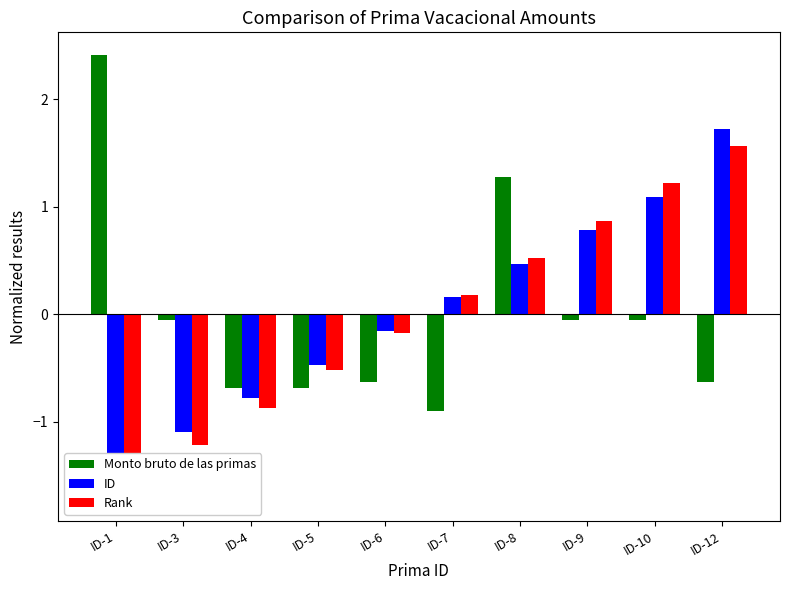

How many series are shown in this chart?

3